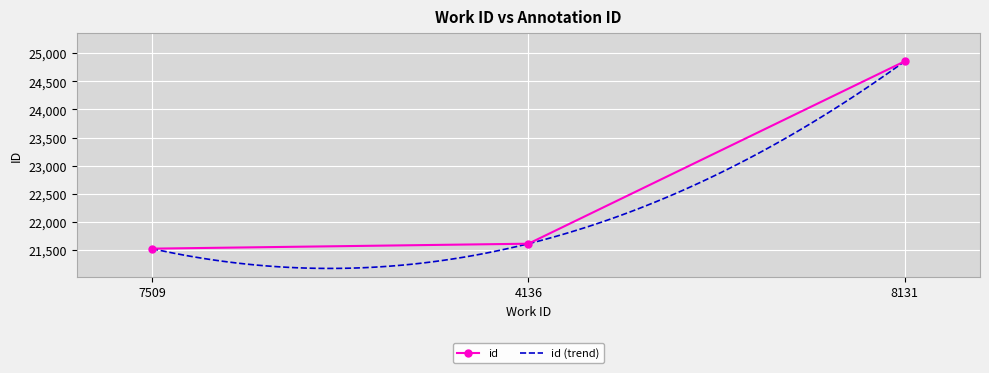

How many values are below 21613?

1